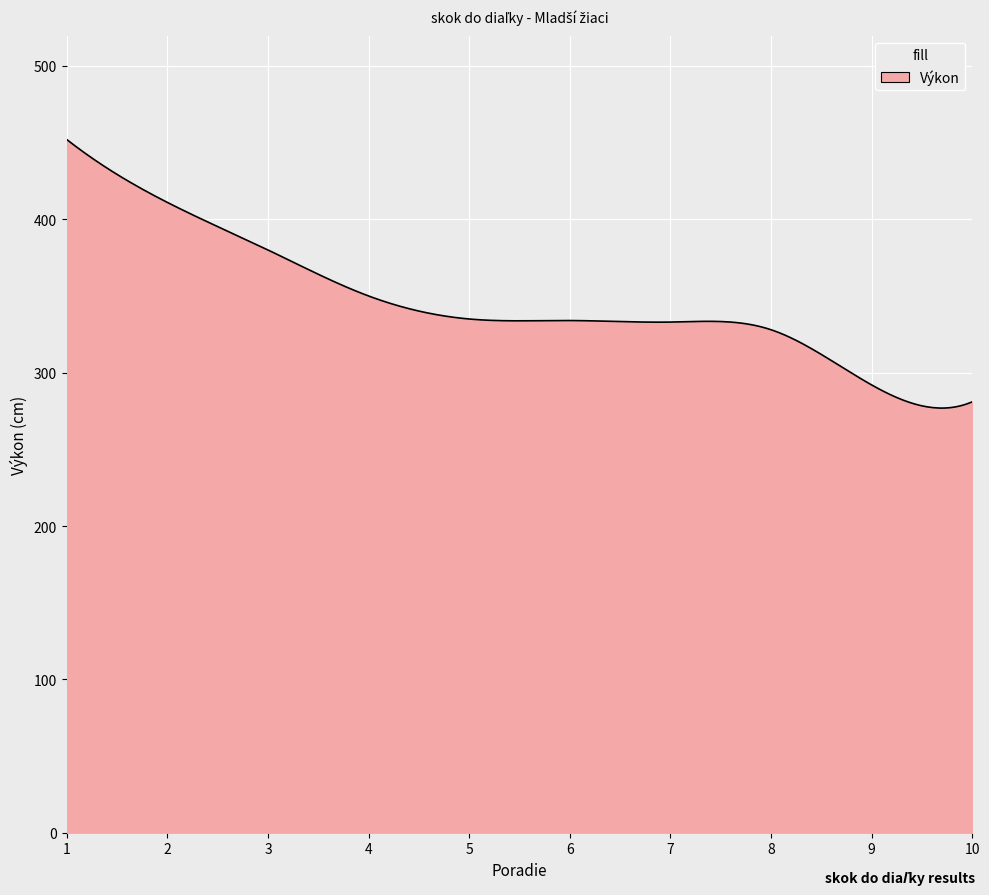

What is the difference between the maximum and minimum values?

175.1